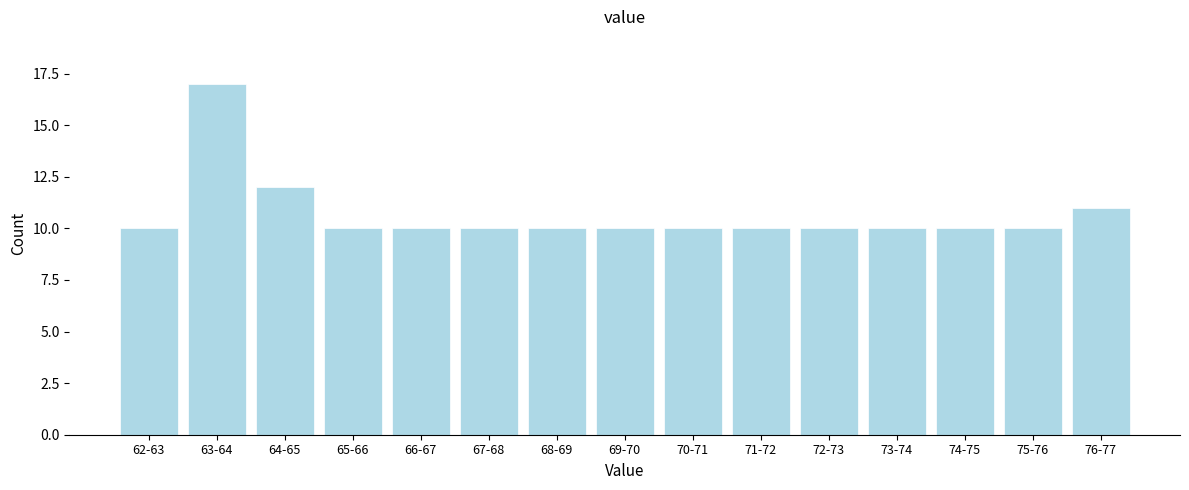

Reading left to right, extract all data points from this chart.

10	17	12	10	10	10	10	10	10	10	10	10	10	10	11